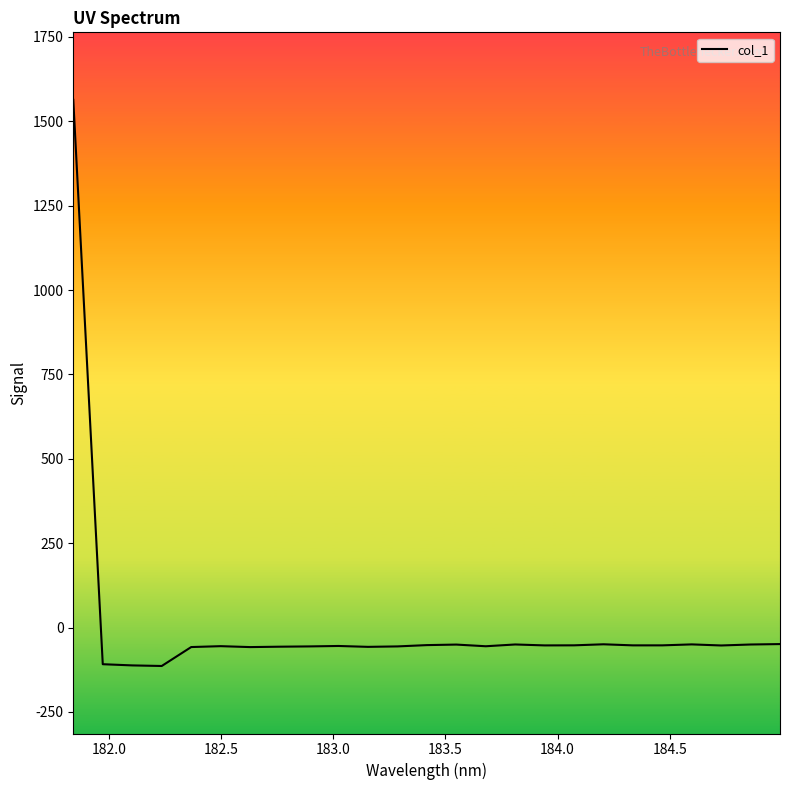

What is the difference between the maximum and minimum values?

1677.3